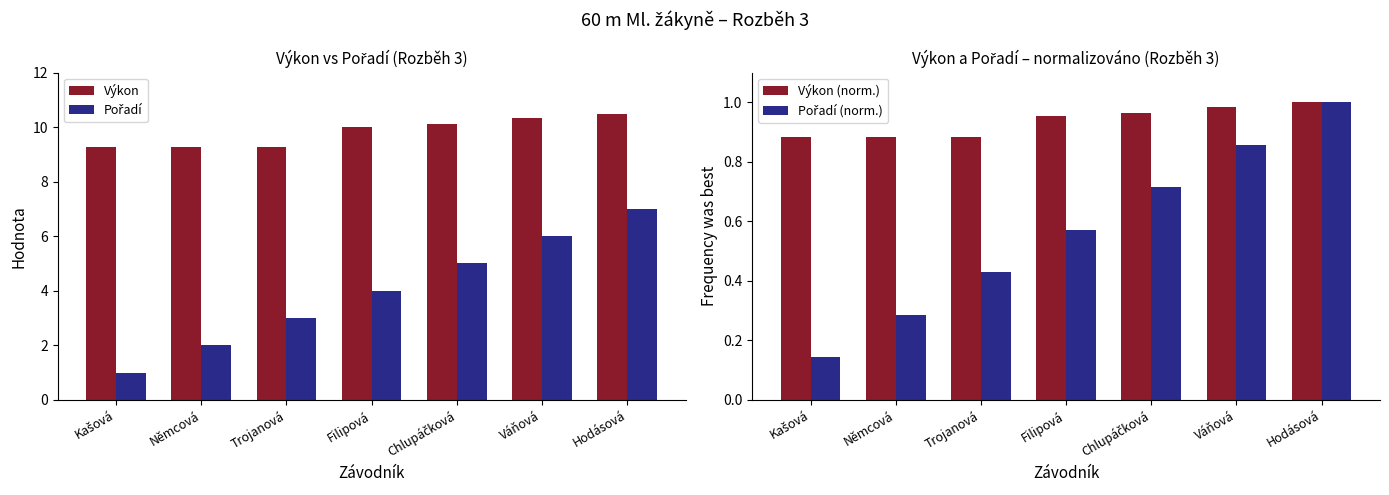

How many series are shown in this chart?

4